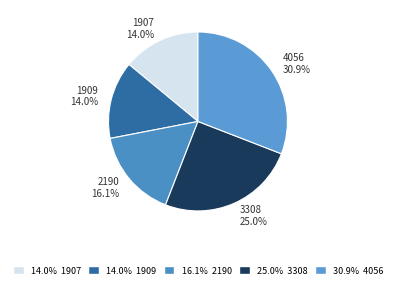

Combined, what portion of the pie is 3308 25.0% and 1909 14.0%?

39.0%